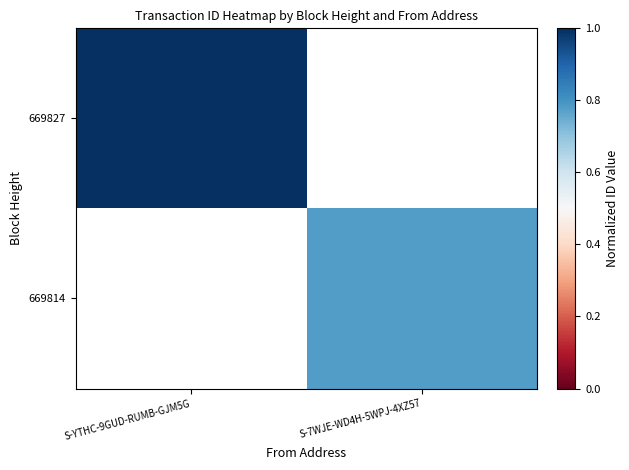

How many data points does each series have?

2